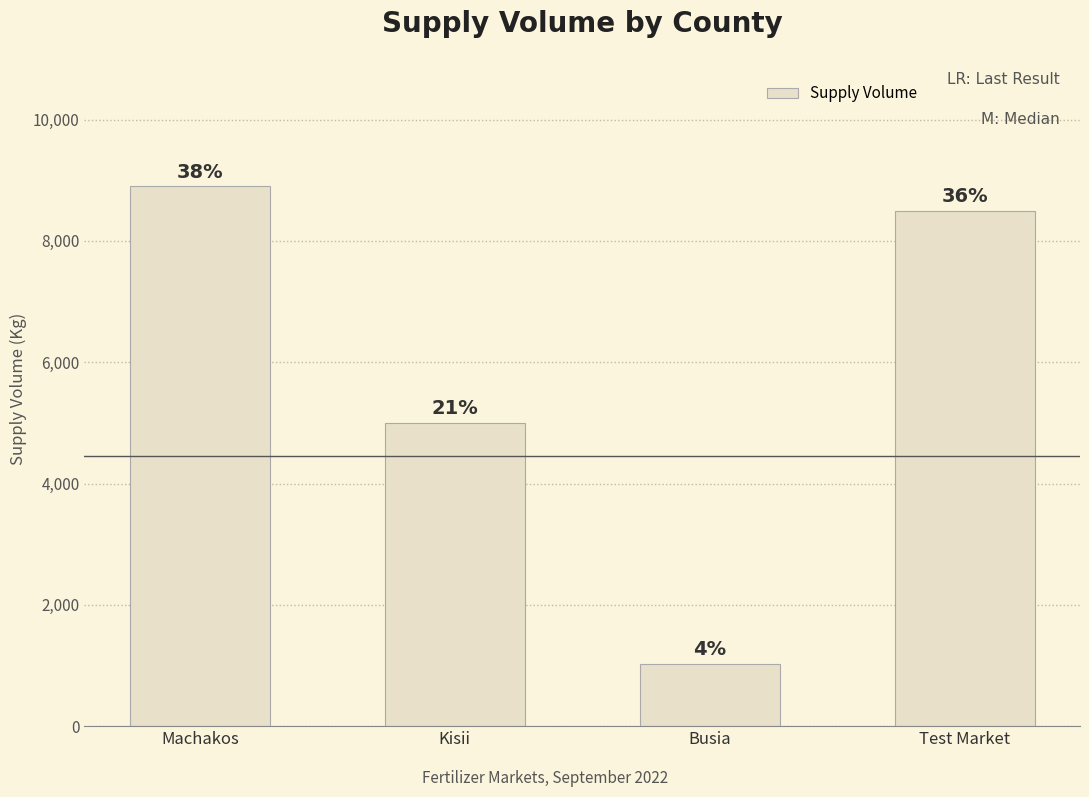

The chart shows a value of 14198 at Test Market. True or false?

False